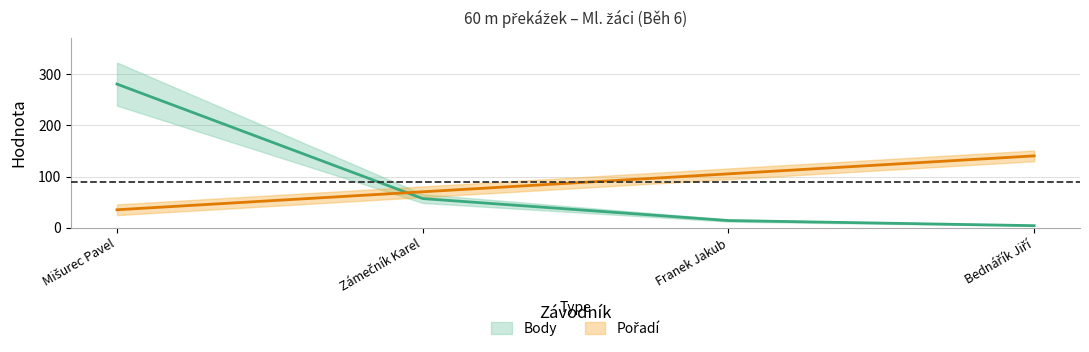

Which series ends up on top after the final intersection of Pořadí and Body?

Pořadí